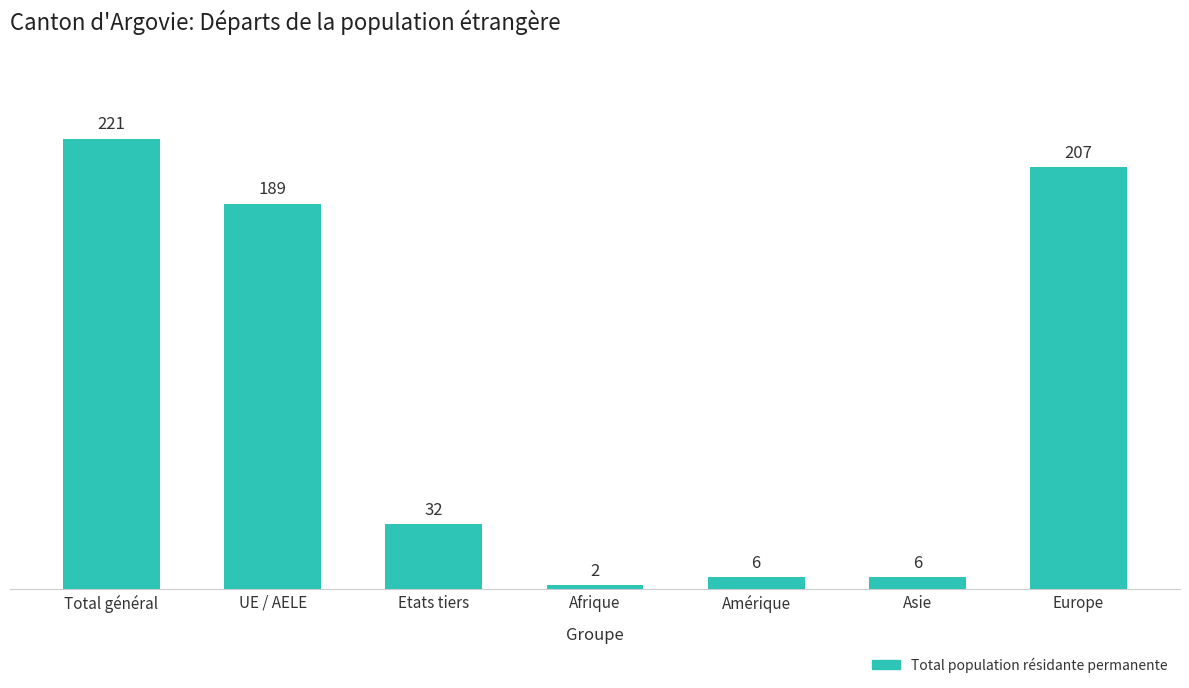

What is the change in value from Amérique to Europe?

+201